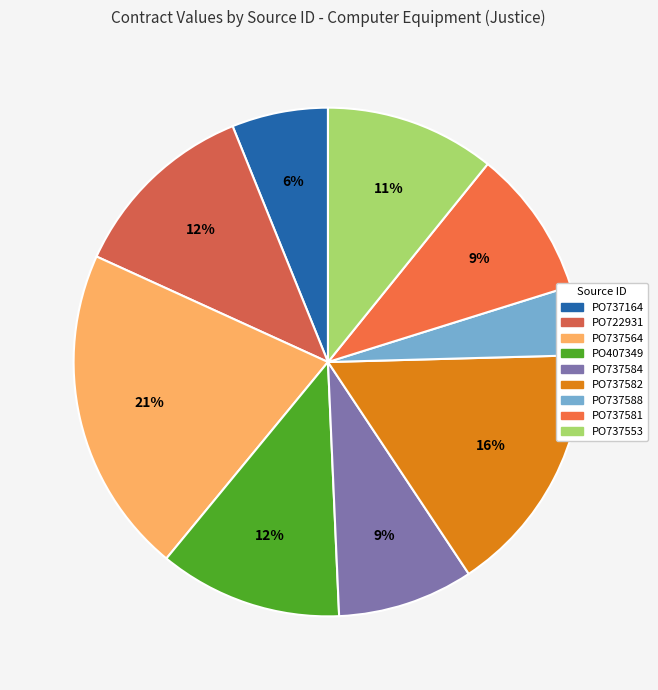

How many slices are in this pie chart?

9